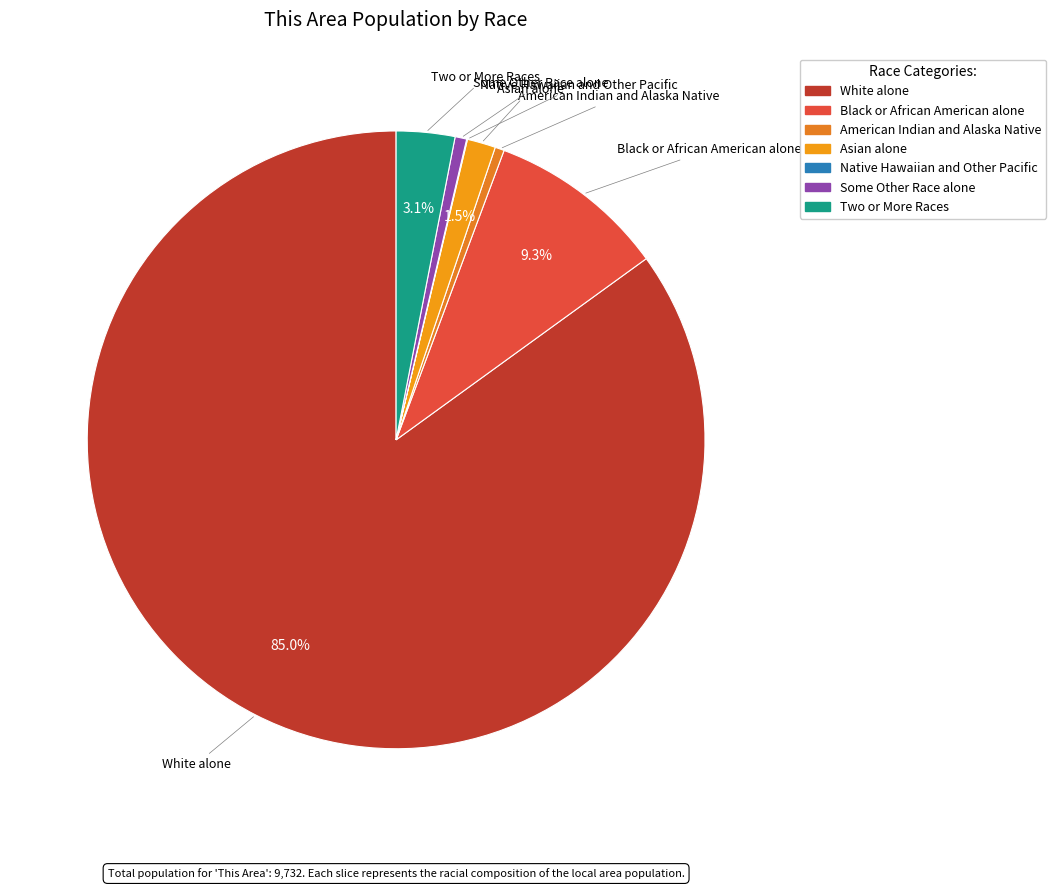

To the nearest percent, what is the combined percentage of Some Other Race alone and Black or African American alone?

10%